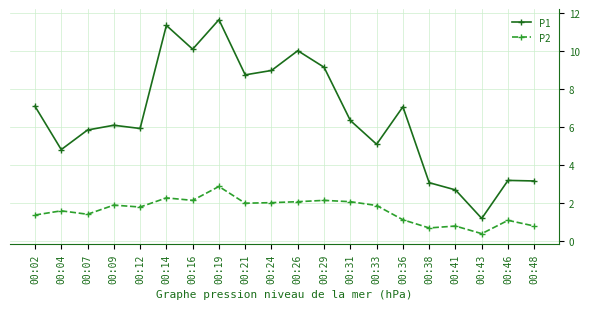

True or false: P1 has a value of 4.1 at 00:12.

False